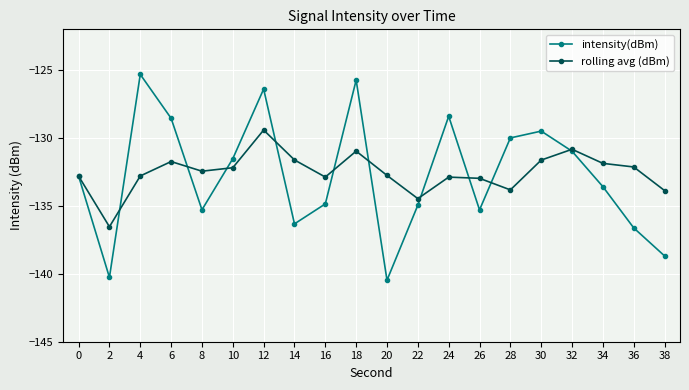

Where is the first local minimum for rolling avg (dBm)?

2